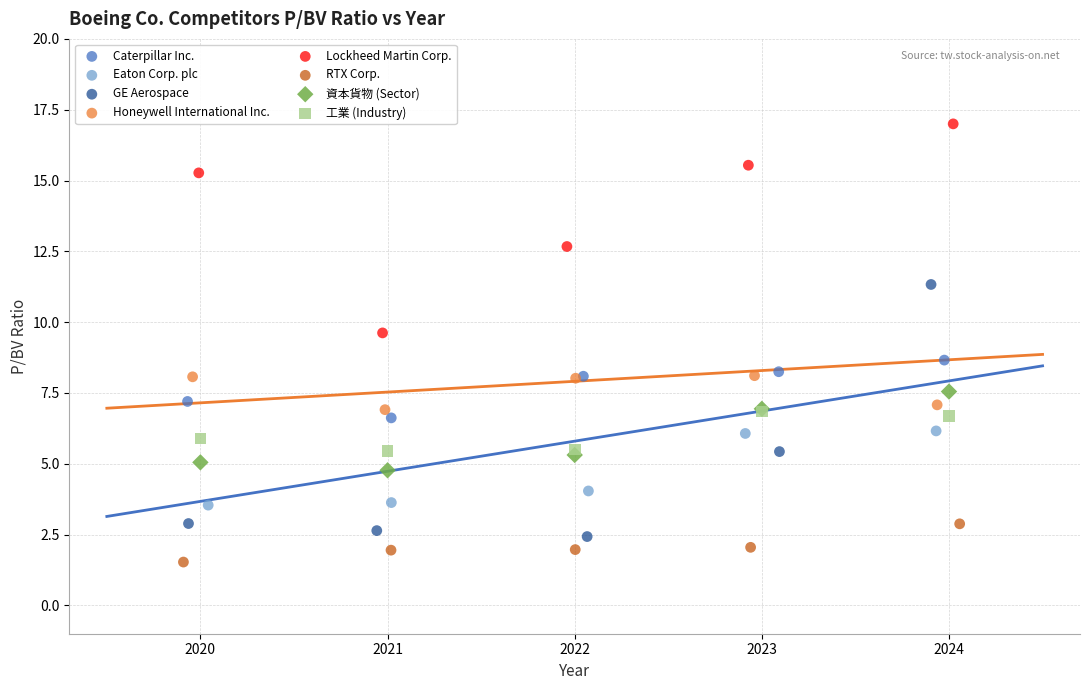

What are all the series names shown in the legend?

Caterpillar Inc., Eaton Corp. plc, GE Aerospace, Honeywell International Inc., Lockheed Martin Corp., RTX Corp., 資本貨物 (Sector), 工業 (Industry)